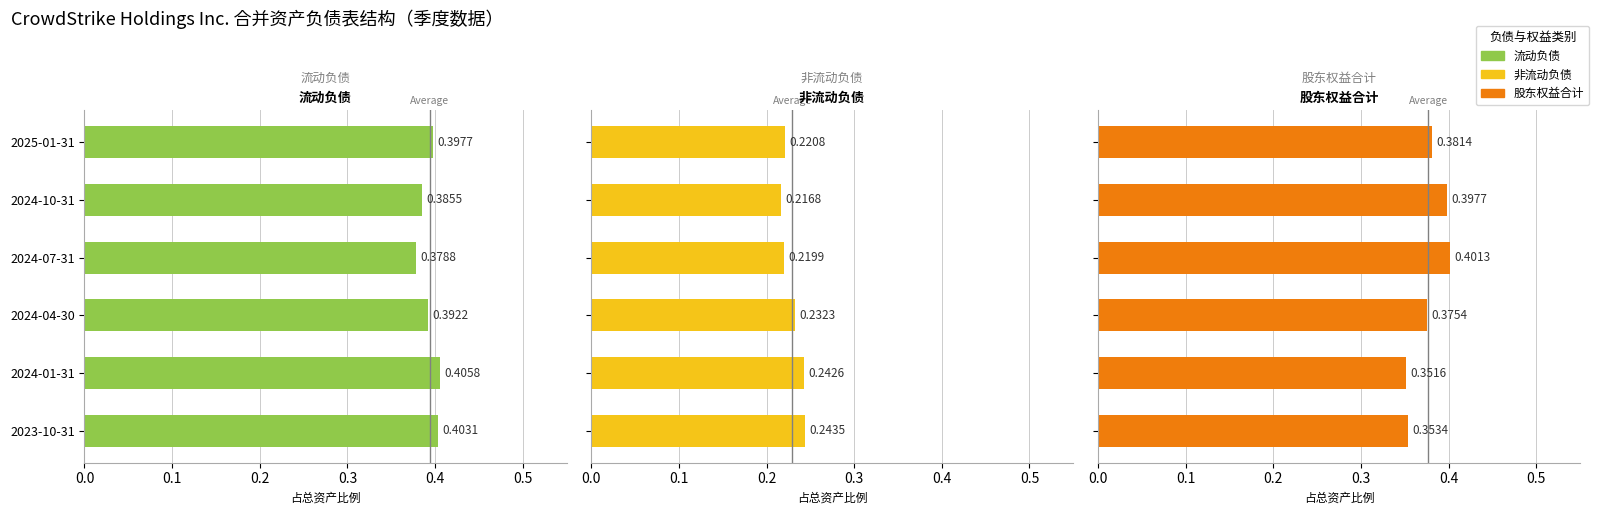

What are all the series names shown in the legend?

流动负债, 非流动负债, 股东权益合计